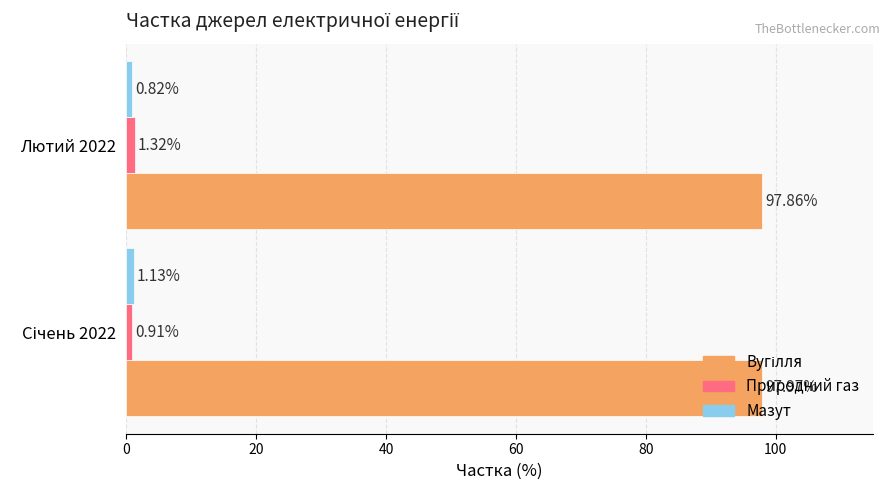

Which series has the widest spread of values?

Природний газ